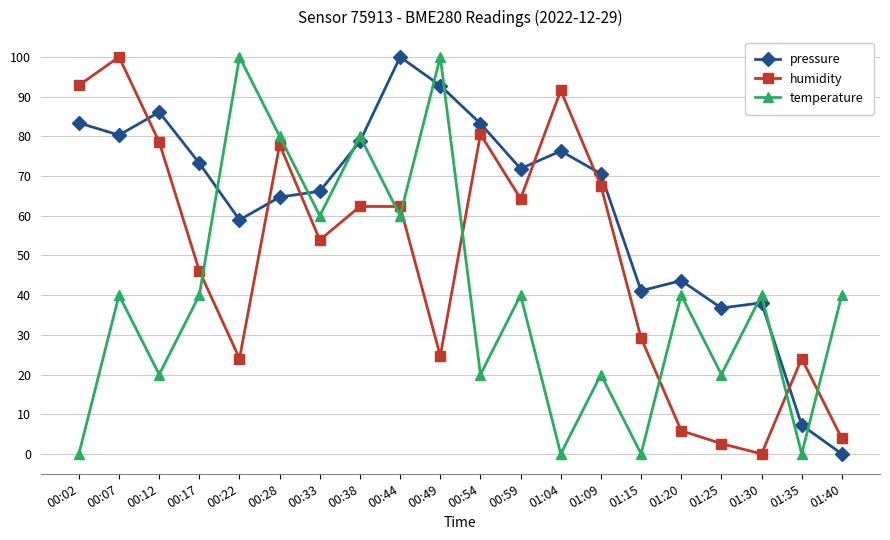

Which category has the highest value in the humidity series?

00:07